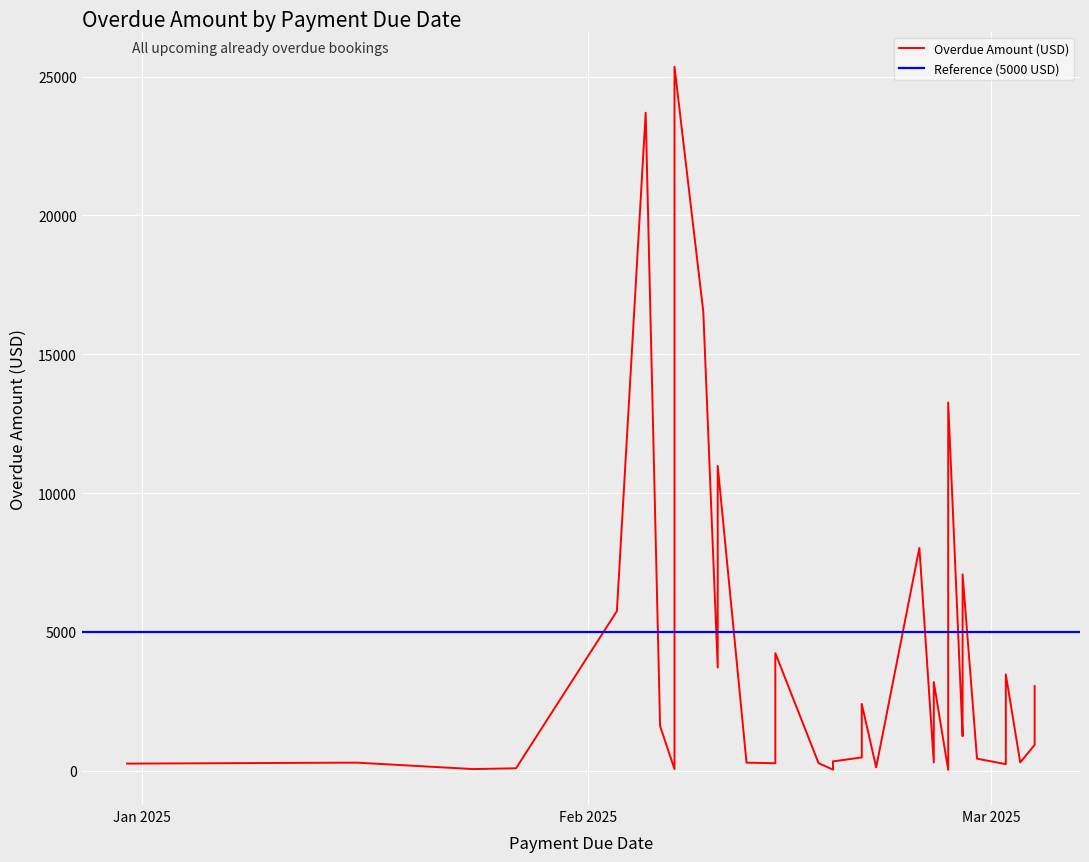

List the labels in order of value, largest first.

07 Feb 2025, 05 Feb 2025, 09 Feb 2025, 26 Feb 2025, 10 Feb 2025, 24 Feb 2025, 27 Feb 2025, 03 Feb 2025, 14 Feb 2025, 10 Feb 2025, 02 Mar 2025, 25 Feb 2025, 04 Mar 2025, 20 Feb 2025, 27 Feb 2025, 06 Feb 2025, 27 Feb 2025, 04 Mar 2025, 26 Feb 2025, 04 Mar 2025, 20 Feb 2025, 28 Feb 2025, 18 Feb 2025, 03 Mar 2025, 25 Feb 2025, 15 Jan 2025, 16 Jan 2025, 12 Feb 2025, 17 Feb 2025, 14 Feb 2025, 31 Dec 2024, 02 Mar 2025, 21 Feb 2025, 27 Jan 2025, 24 Jan 2025, 07 Feb 2025, 18 Feb 2025, 26 Feb 2025